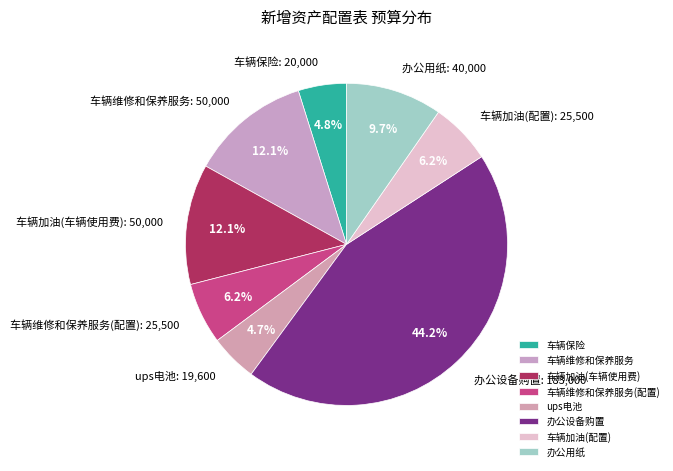

Which has a higher value, 办公设备购置 or 车辆加油(配置)?

办公设备购置